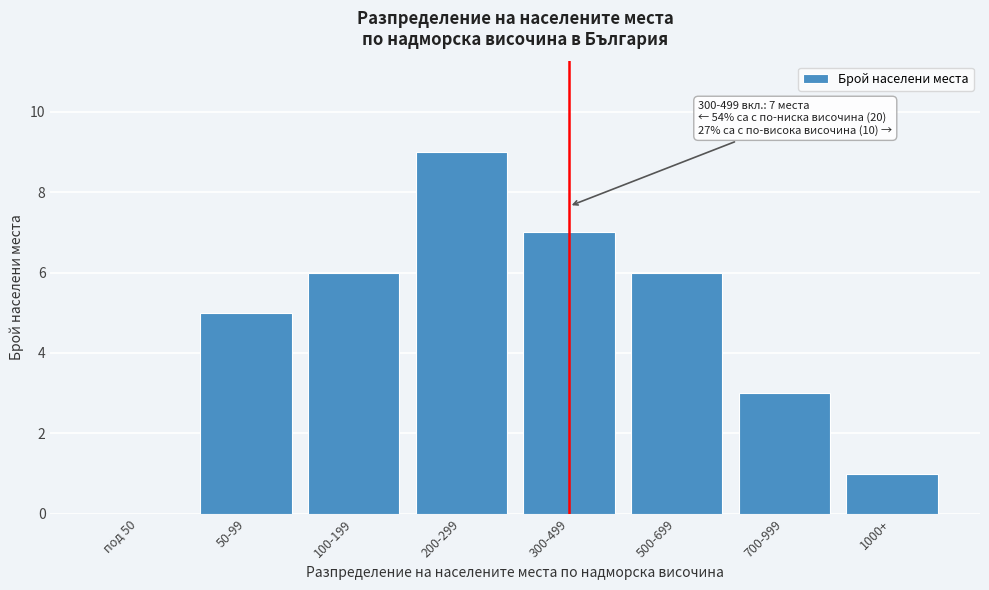

Reading left to right, extract all data points from this chart.

под 50=0	50-99=5	100-199=6	200-299=9	300-499=7	500-699=6	700-999=3	1000+=1